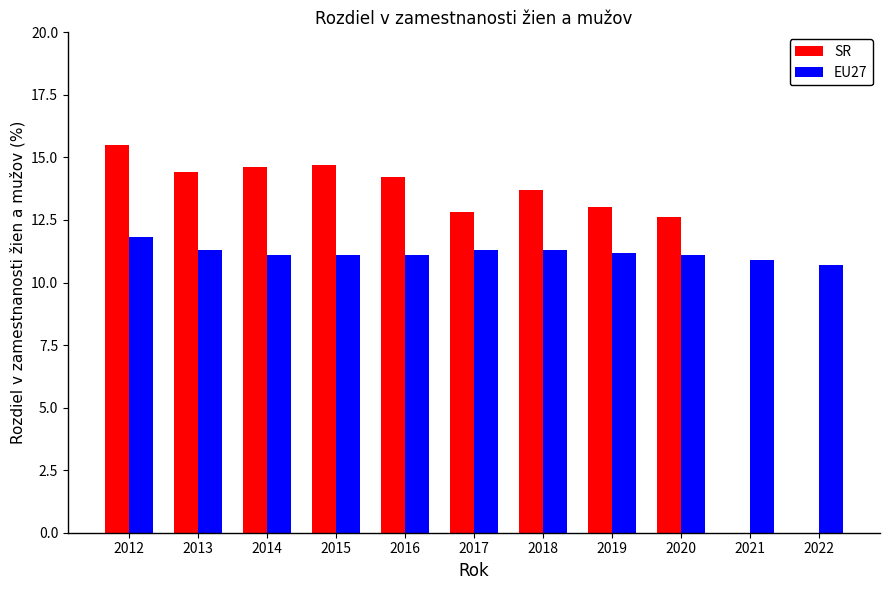

Which category has the highest value in the SR series?

2012